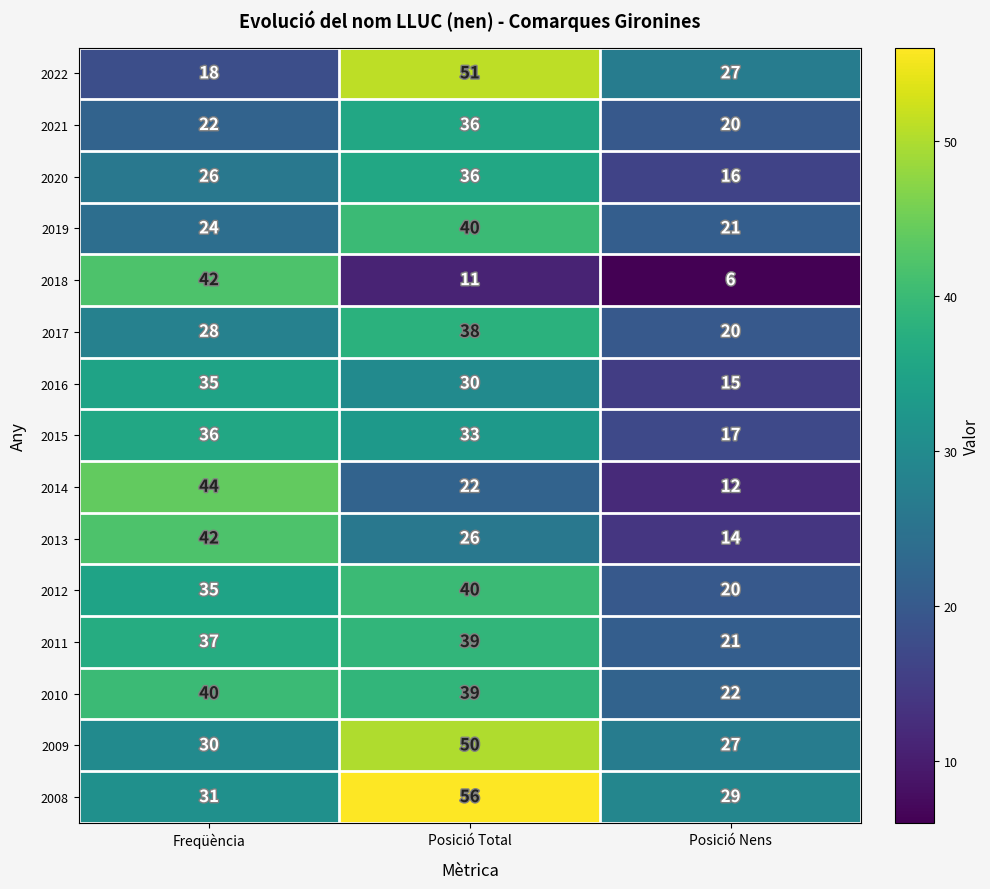

Rank the categories by 2013 value from highest to lowest.

Freqüència, Posició Total, Posició Nens